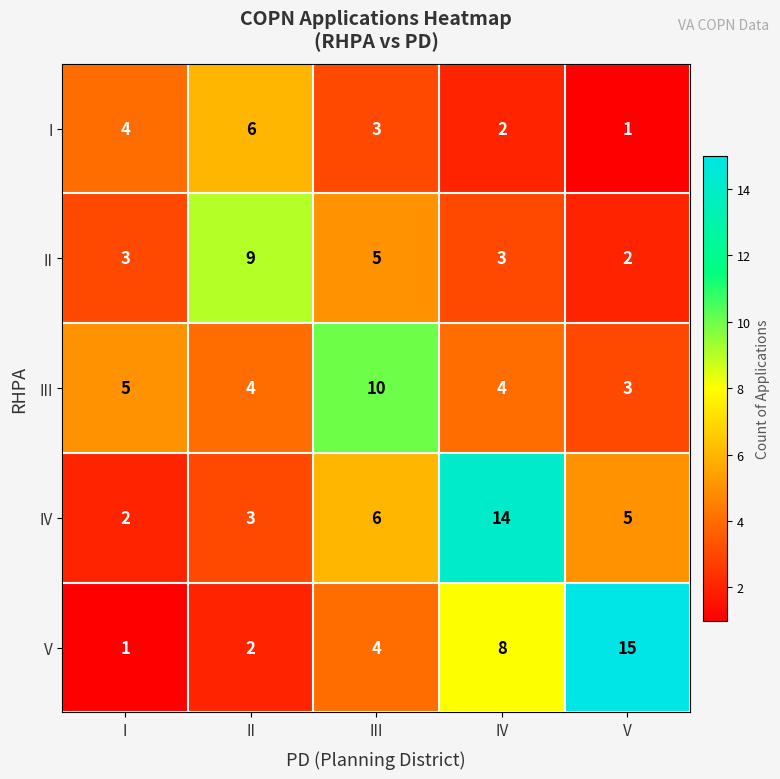

What is the approximate value of III at III?

10